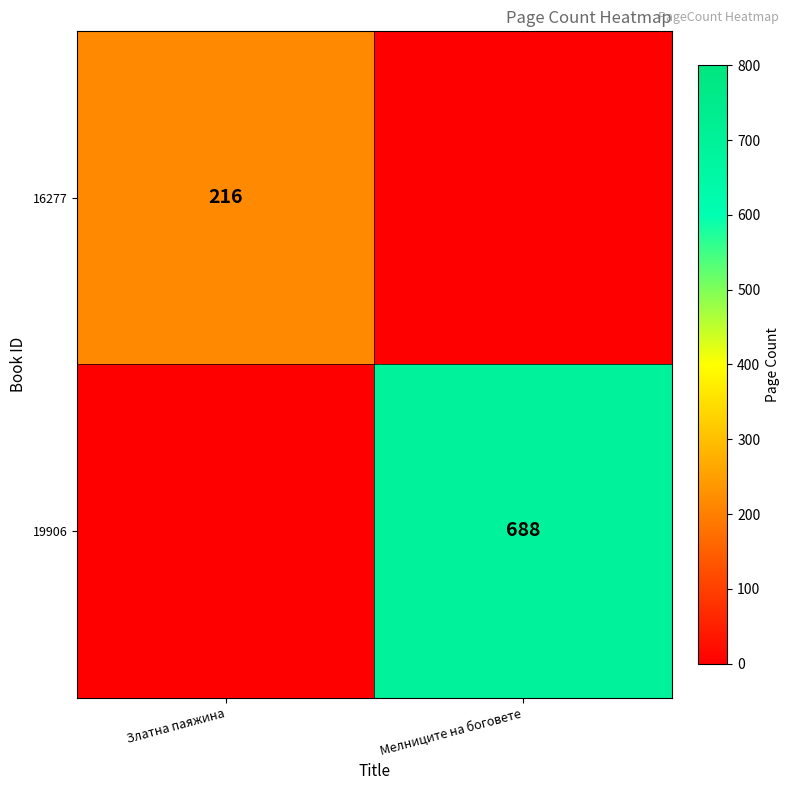

The 19906 series shows 928 at Мелниците на боговете. True or false?

False